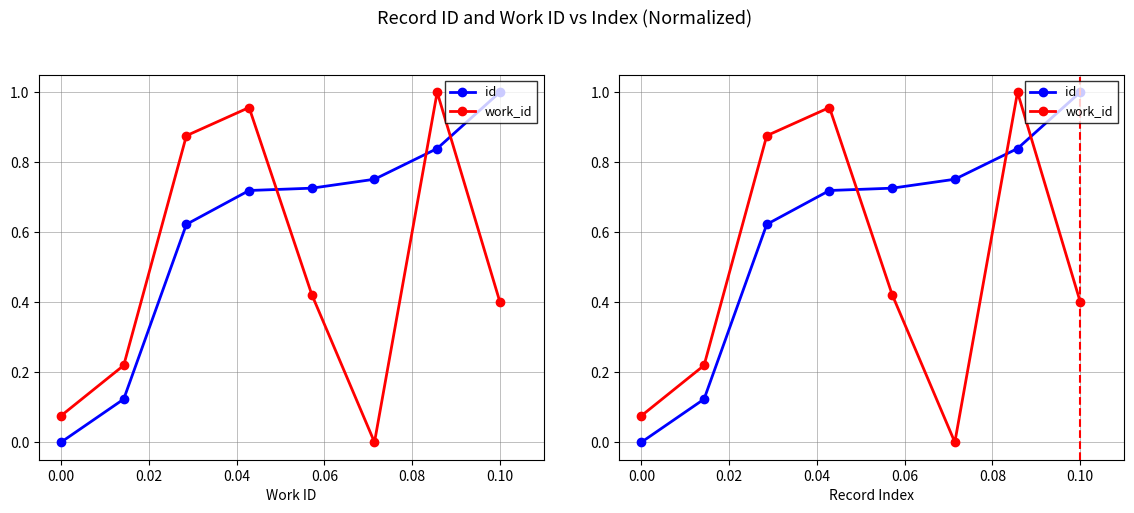

Reading left to right, extract all data points from this chart.

id: 0.0	0.1	0.6	0.7	0.7	0.8	0.8	1.0
work_id: 0.1	0.2	0.9	1.0	0.4	0.0	1.0	0.4